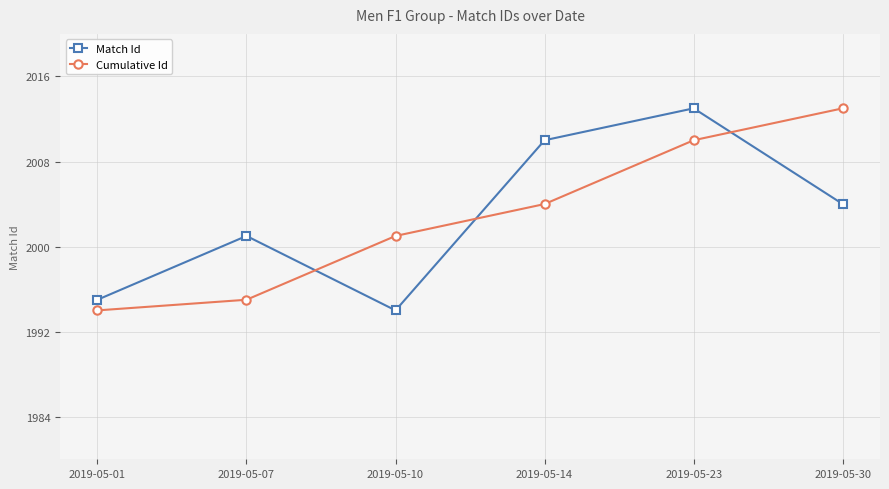

What is the difference between the second highest and minimum values in the Cumulative Id series?

16